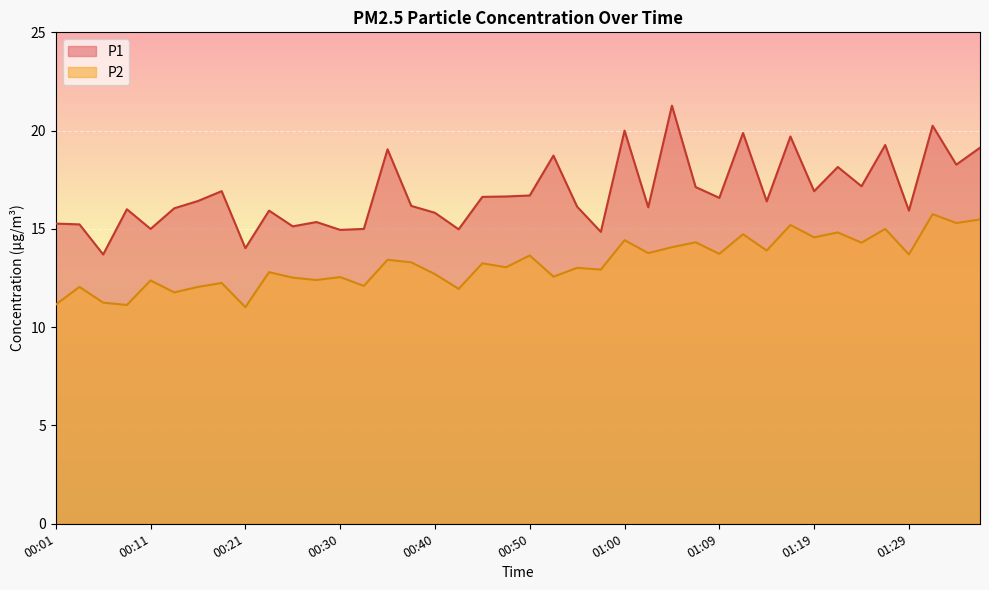

The value of P2 at 01:22 is 25.4. True or false?

False